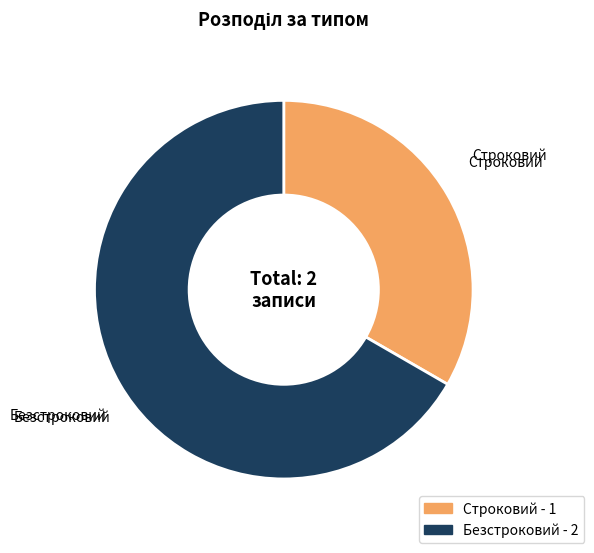

True or false: Безстроковий accounts for 67% of the total.

True